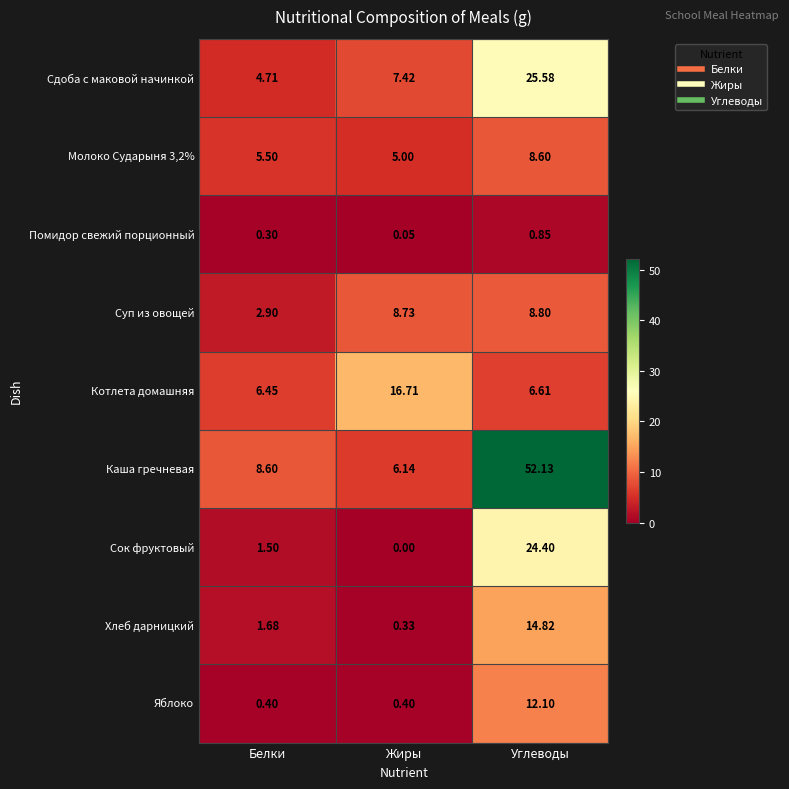

What is the greatest value displayed?

52.1